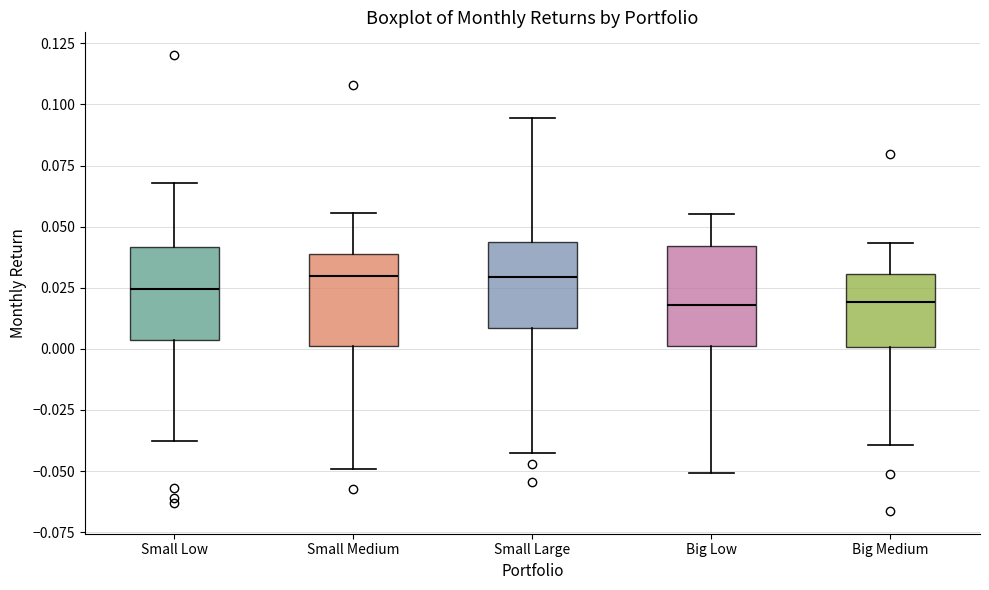

Reading left to right, read every box against the y-axis: the position of its median line, the range the box covers, and the ends of its whiskers. The values are not printed on the chart, so give them approximately, as read against the axis.

Small Low: median 0.025, box 0.005 to 0.040, whiskers -0.040 to 0.070
Small Medium: median 0.030, box 0.000 to 0.040, whiskers -0.050 to 0.055
Small Large: median 0.030, box 0.010 to 0.045, whiskers -0.045 to 0.095
Big Low: median 0.020, box 0.000 to 0.040, whiskers -0.050 to 0.055
Big Medium: median 0.020, box 0.000 to 0.030, whiskers -0.040 to 0.045